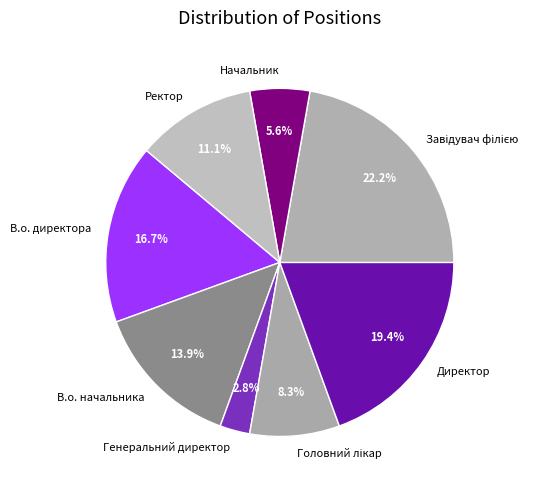

Which category has the smallest portion of the pie?

Генеральний директор